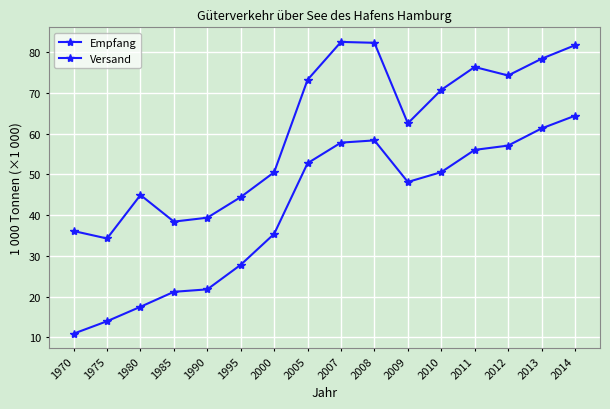

True or false: Empfang and Versand cross at least once.

False